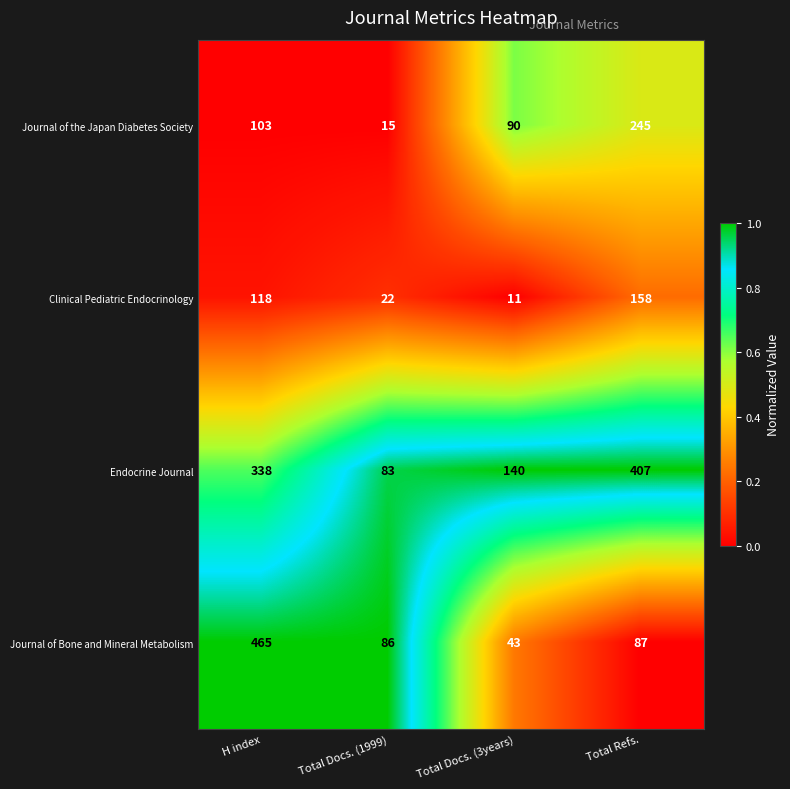

Reading right to left, transcribe all the data shown in this chart.

Journal of the Japan Diabetes Society: Total Refs.=245	Total Docs. (3years)=90	Total Docs. (1999)=15	H index=103
Clinical Pediatric Endocrinology: Total Refs.=158	Total Docs. (3years)=11	Total Docs. (1999)=22	H index=118
Endocrine Journal: Total Refs.=407	Total Docs. (3years)=140	Total Docs. (1999)=83	H index=338
Journal of Bone and Mineral Metabolism: Total Refs.=87	Total Docs. (3years)=43	Total Docs. (1999)=86	H index=465